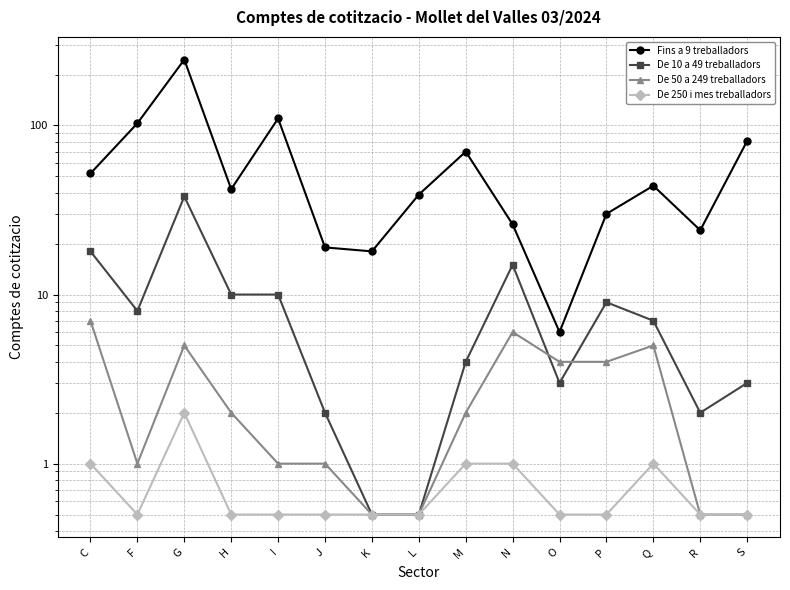

True or false: De 50 a 249 treballadors and Fins a 9 treballadors intersect in this chart.

False